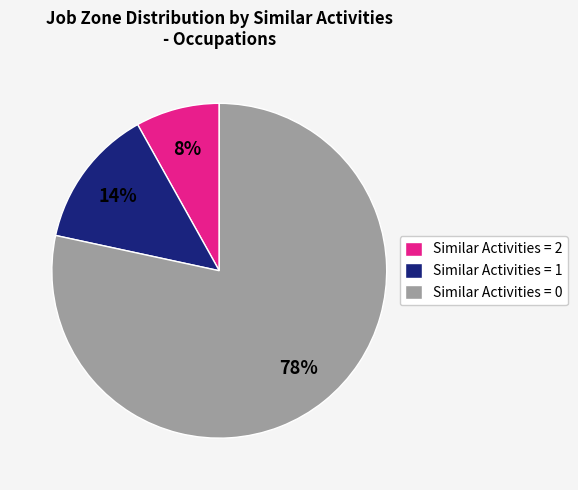

To the nearest percent, what portion does Similar Activities = 1 represent?

14%